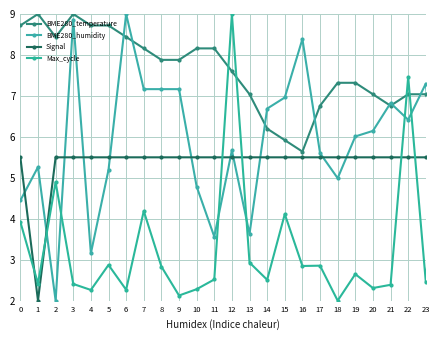

What are all the series names shown in the legend?

BME280_temperature, BME280_humidity, Signal, Max_cycle